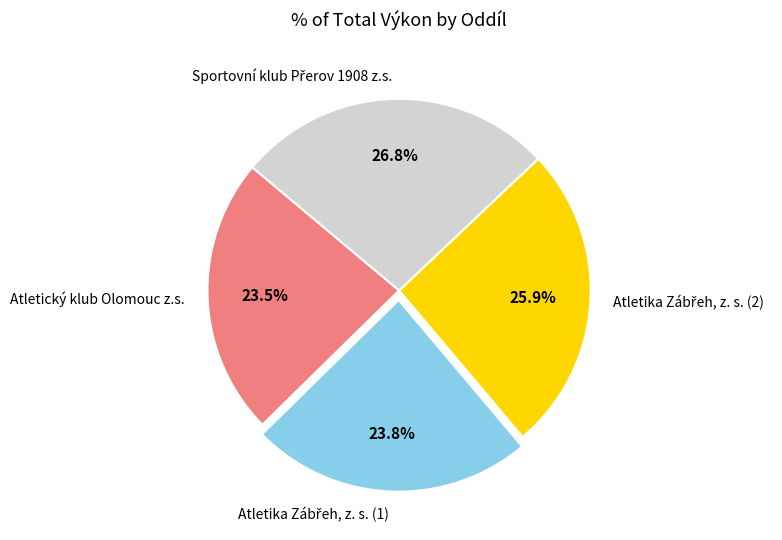

Is there any slice that represents more than half of the pie?

No